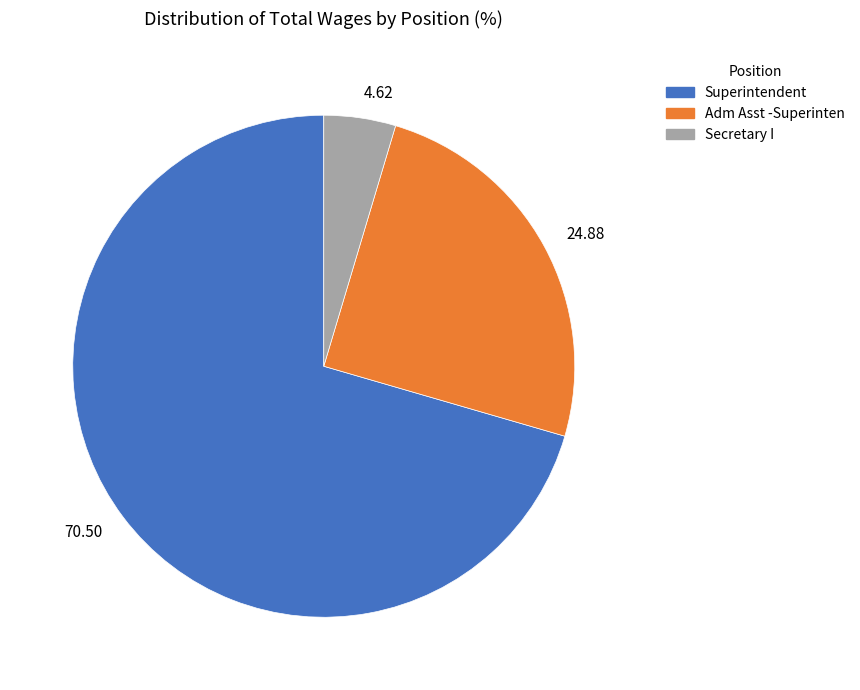

Do 70.50 and 4.62 together represent more than half of the pie?

Yes